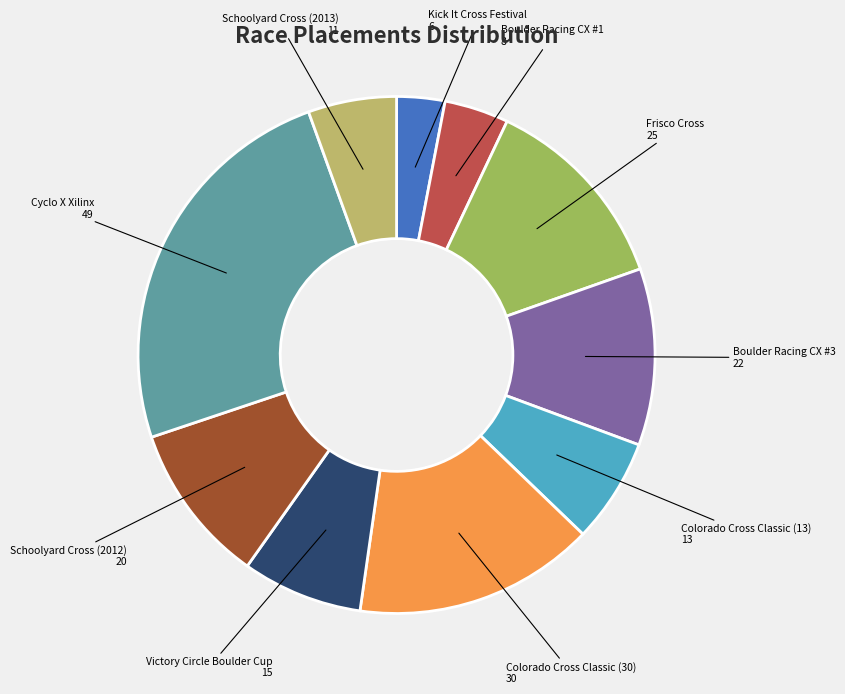

To the nearest percent, what is the difference between the largest and smallest slice percentages?

22%